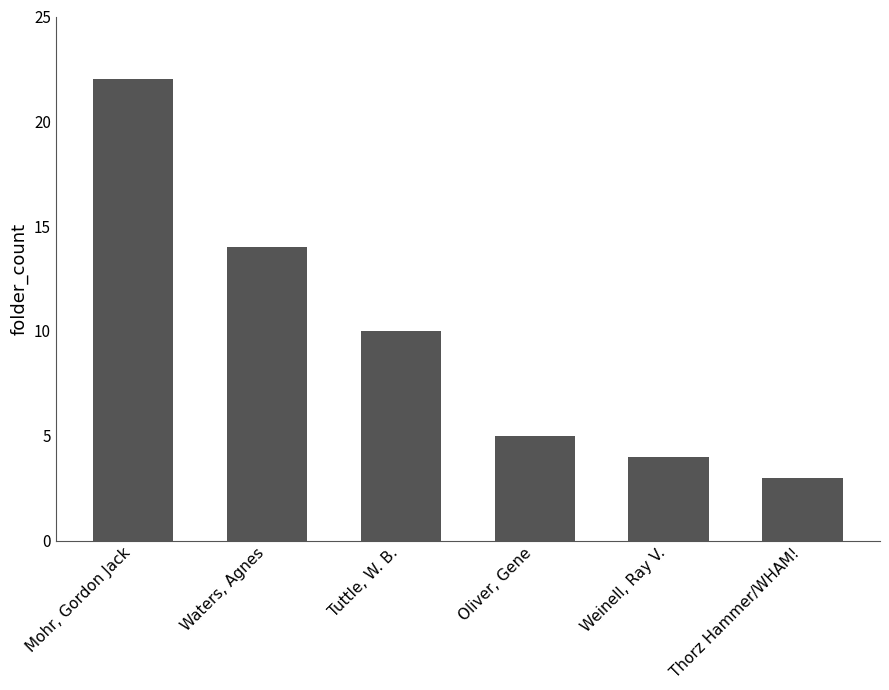

Reading right to left, transcribe all the data shown in this chart.

3	4	5	10	14	22